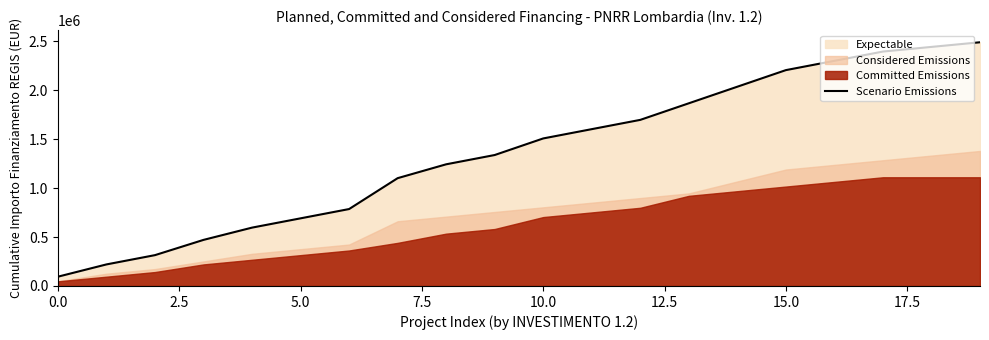

How many data points does each series have?

20